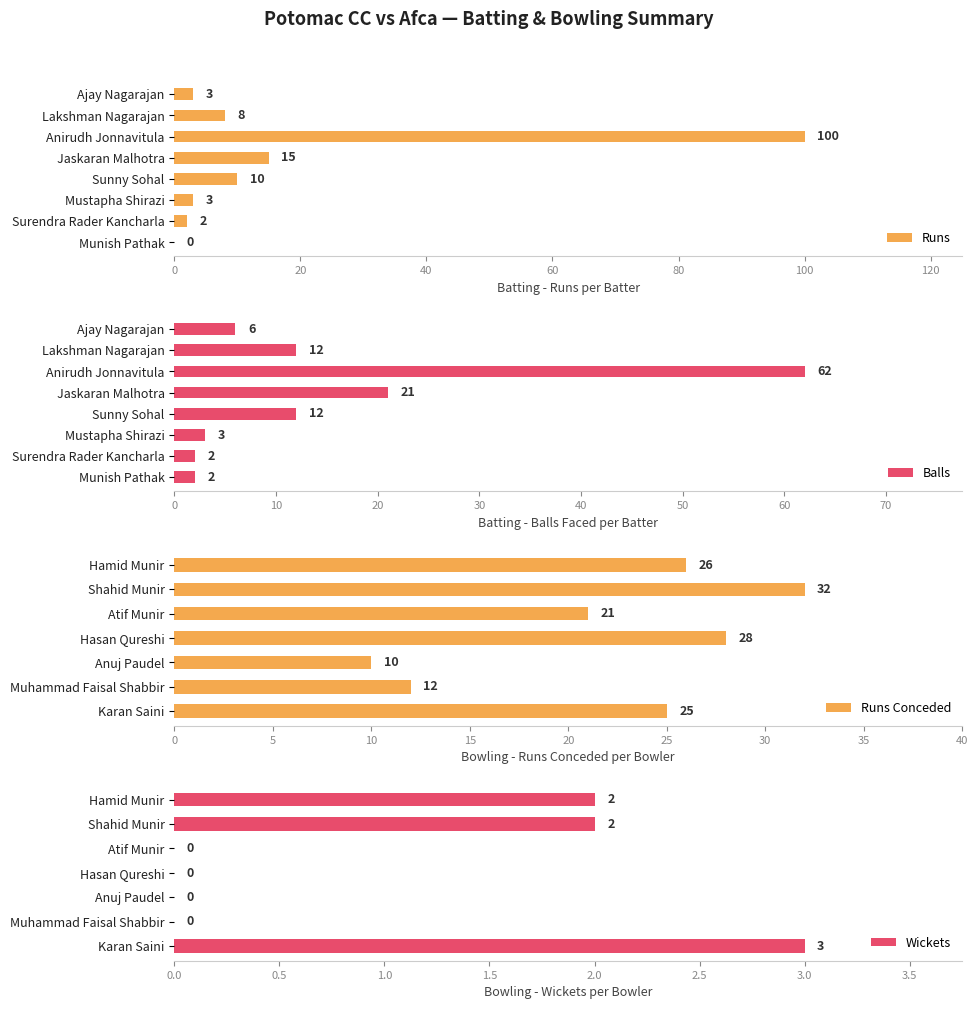

Which series has the largest total across all categories?

Runs